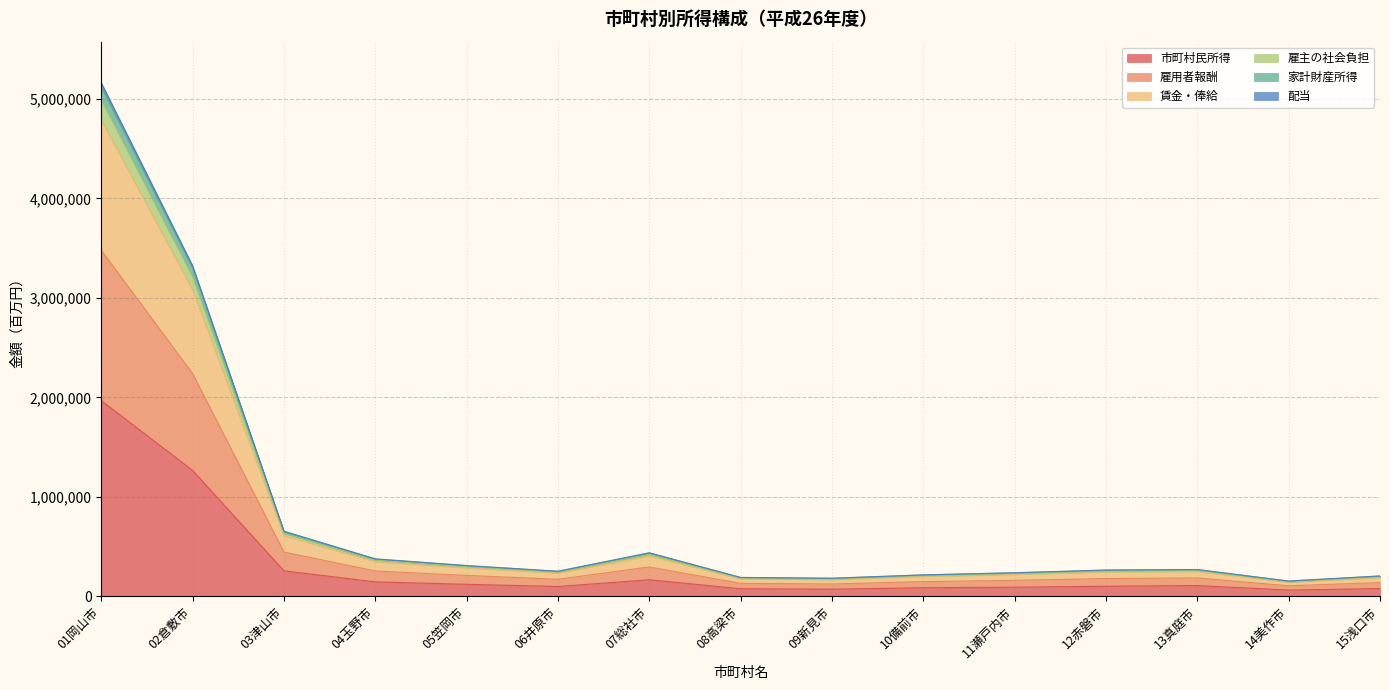

Which label corresponds to the smallest value in the chart?

14美作市